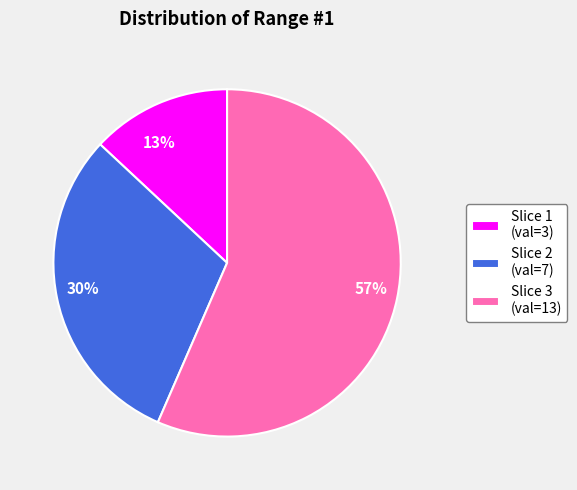

To the nearest percent, what is the average slice percentage?

33%